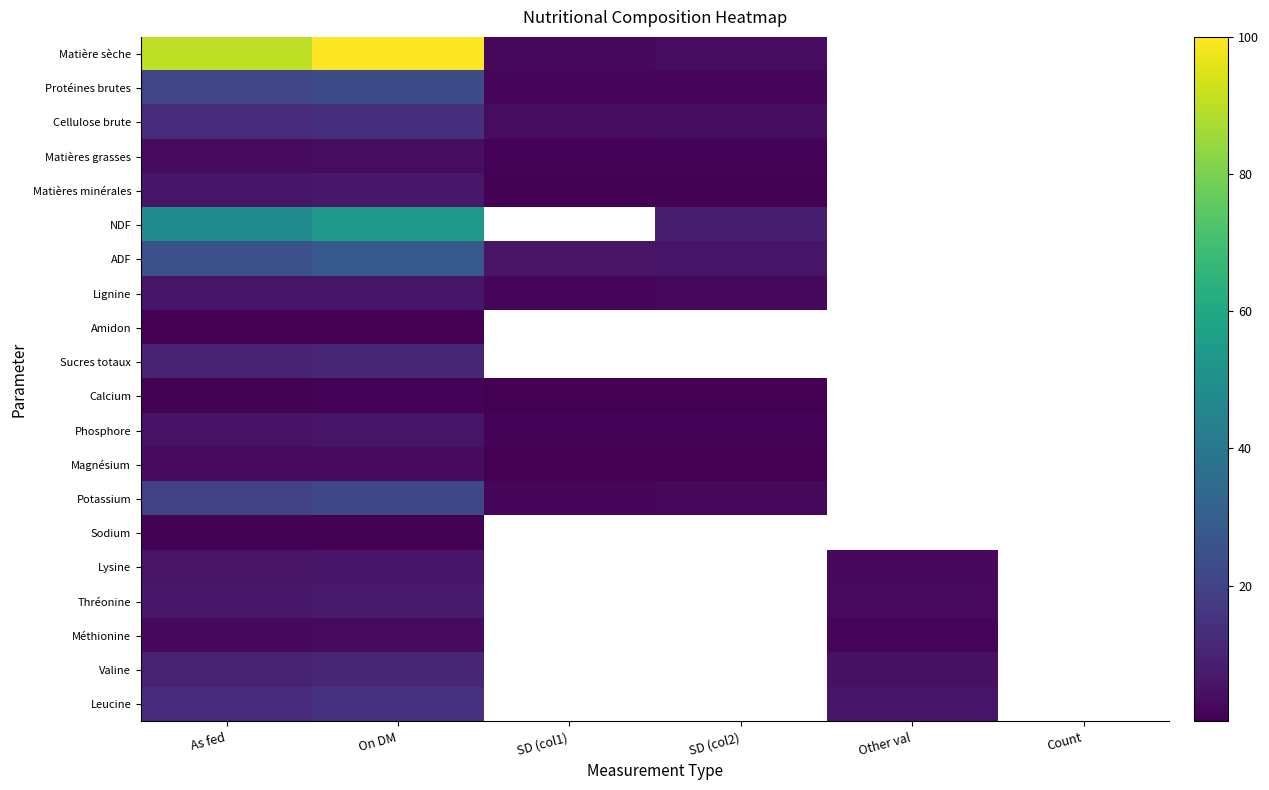

At how many categories does at least one series exceed 51?

2